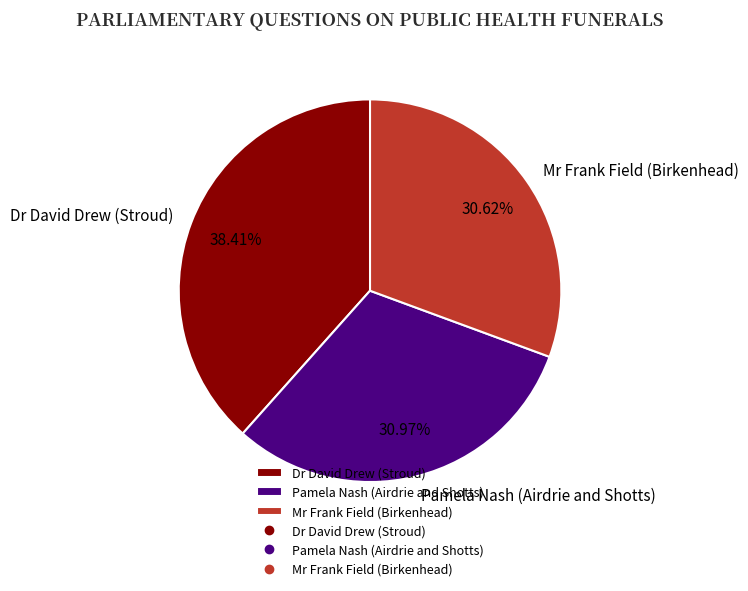

What is the largest slice in the pie chart?

Dr David Drew (Stroud)